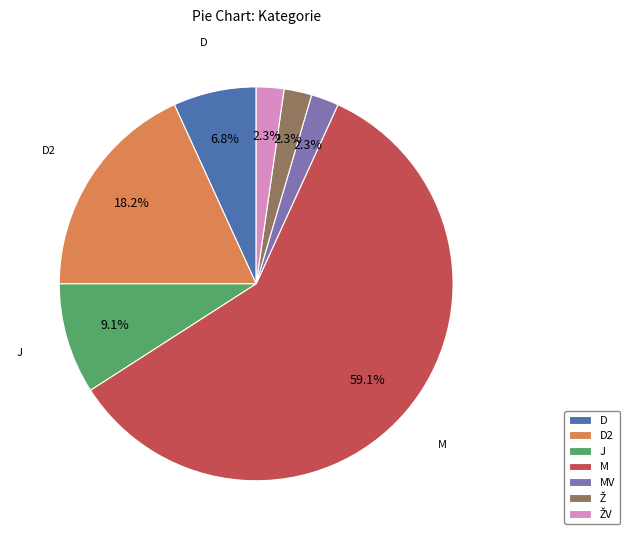

Which slice is the largest?

M